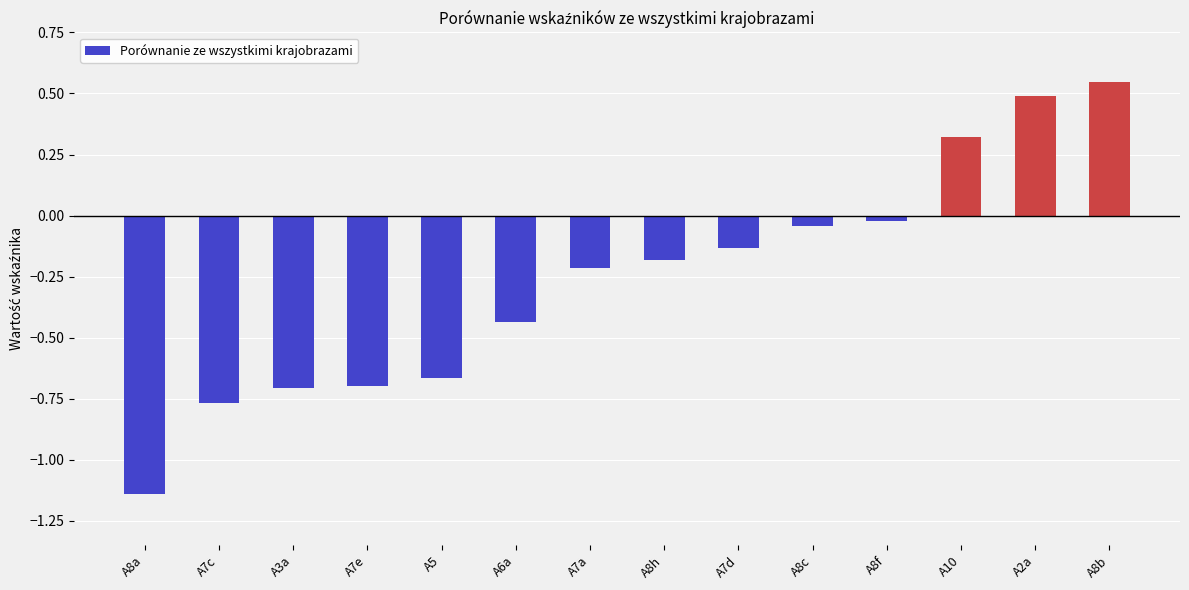

What is the difference between the second highest and second lowest values?

1.3